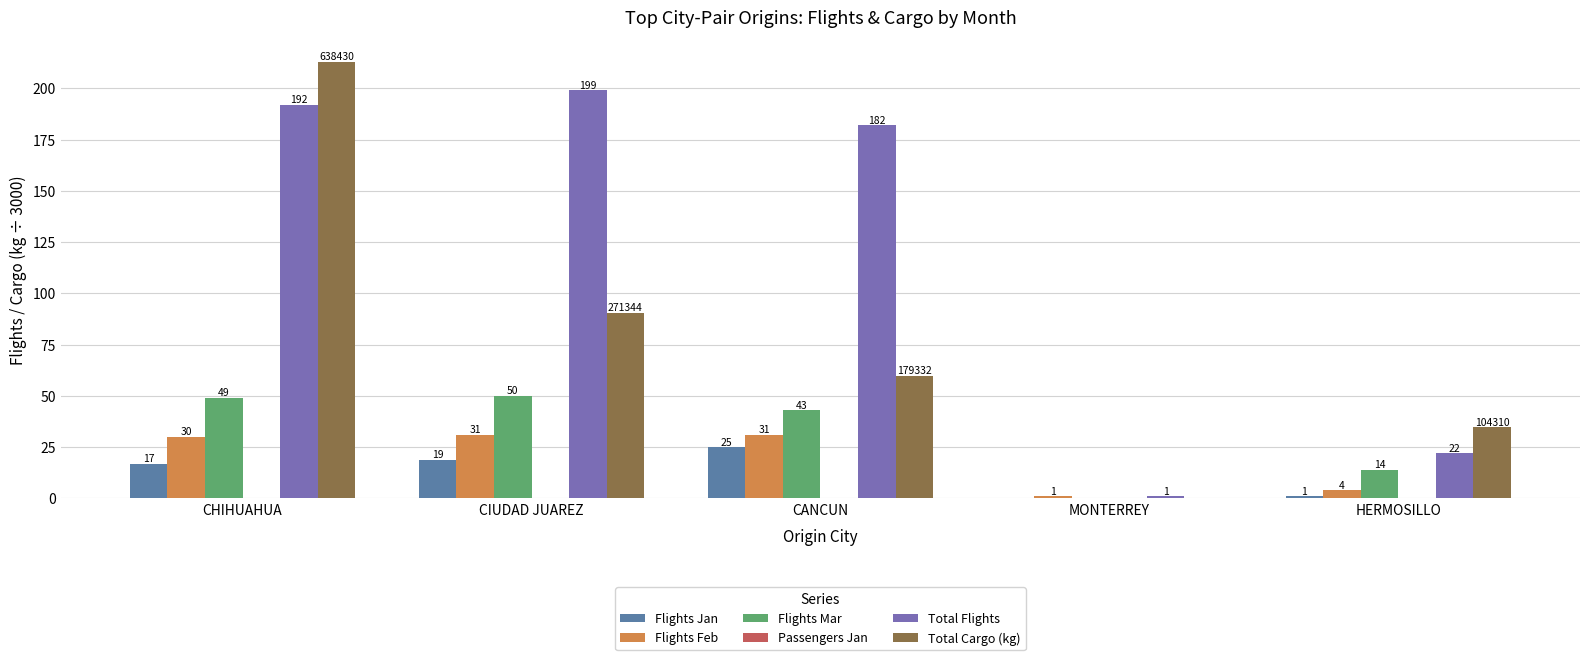

Where does the Flights Feb series first go above 30?

CIUDAD JUAREZ